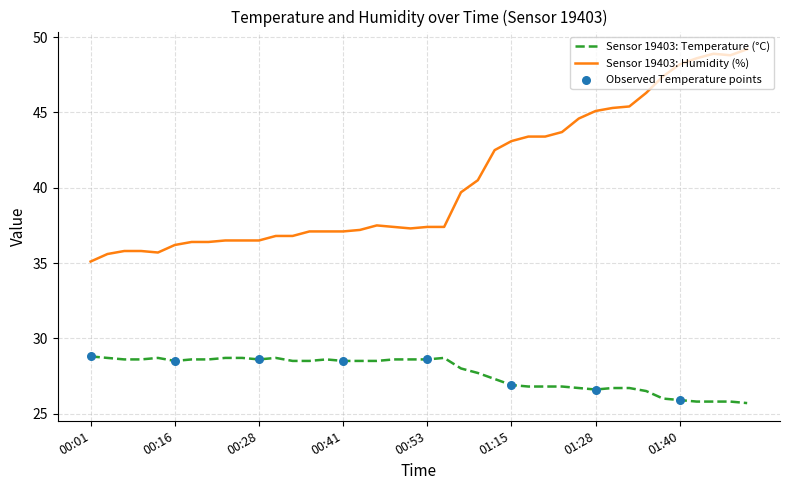

Which series has the largest total across all categories?

Sensor 19403: Humidity (%)